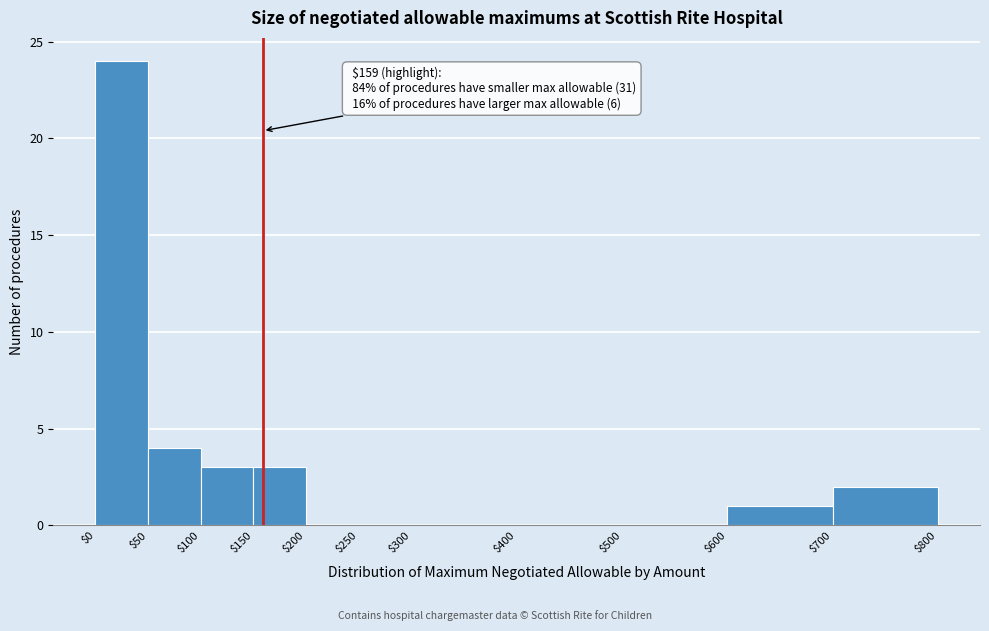

Which range on the x-axis has the tallest bar?

$0 to $50